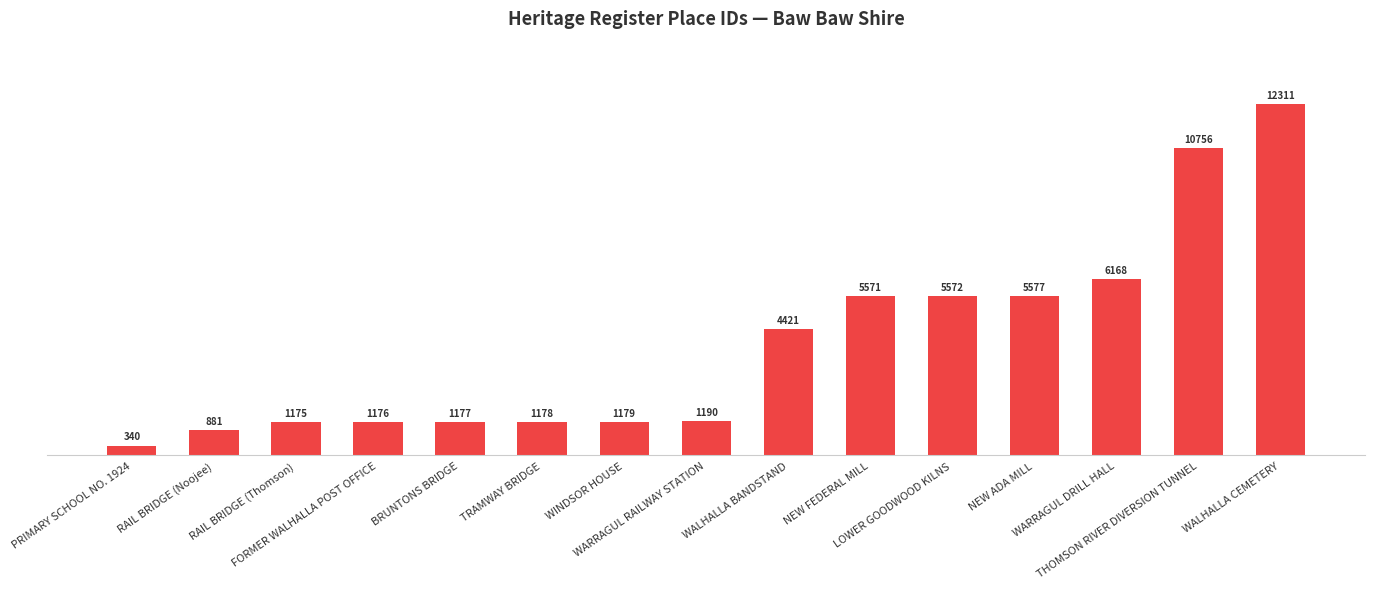

What is the difference between the maximum and second lowest values?

11430